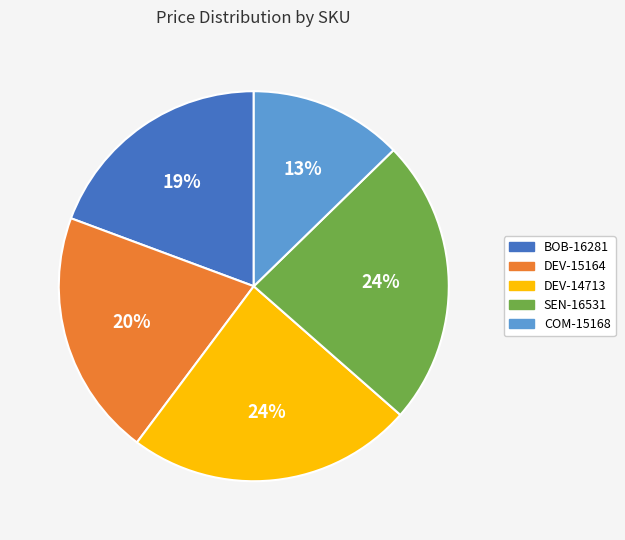

To the nearest percent, what percentage of the pie is DEV-15164?

20%